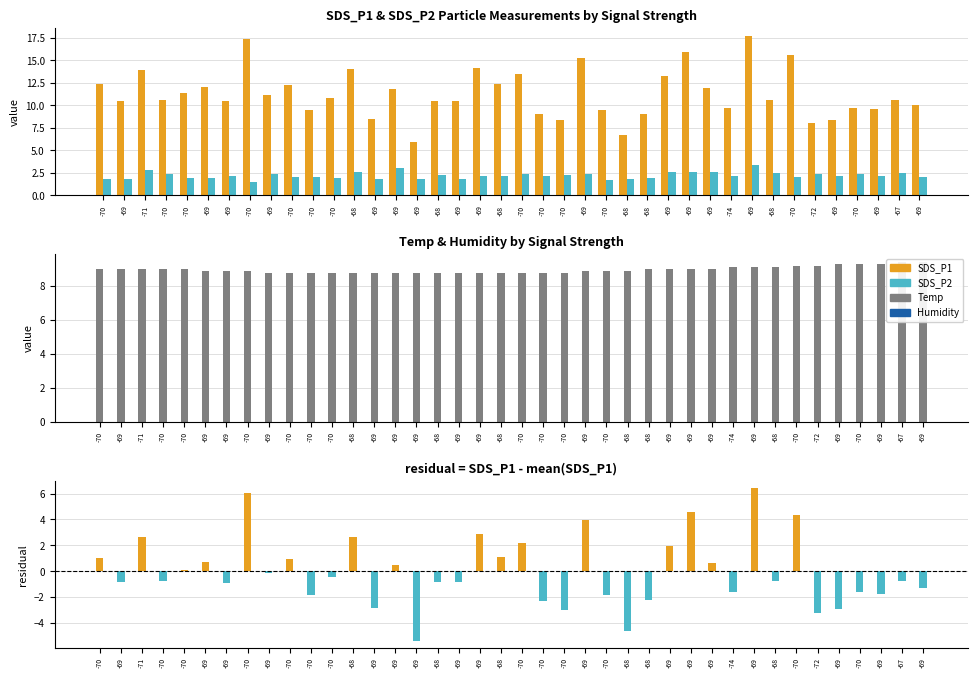

At which category does the chart reach its minimum across all series?

-70